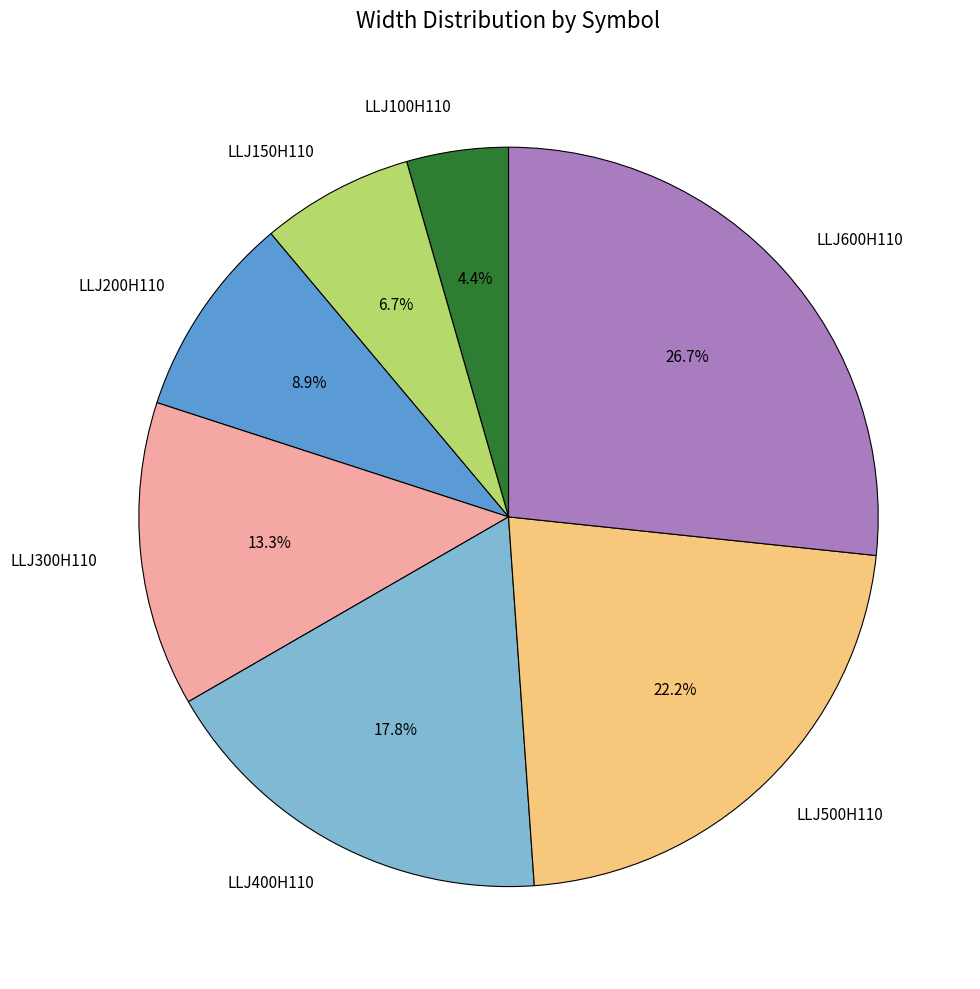

Does any single category account for the majority?

No